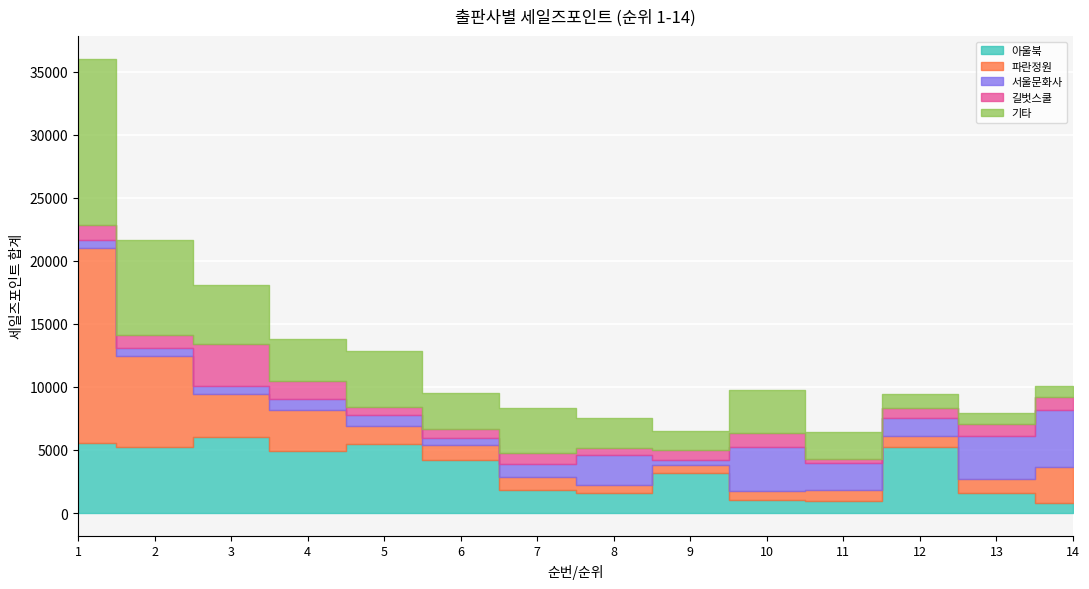

True or false: 서울문화사 and 기타 cross at least once.

True